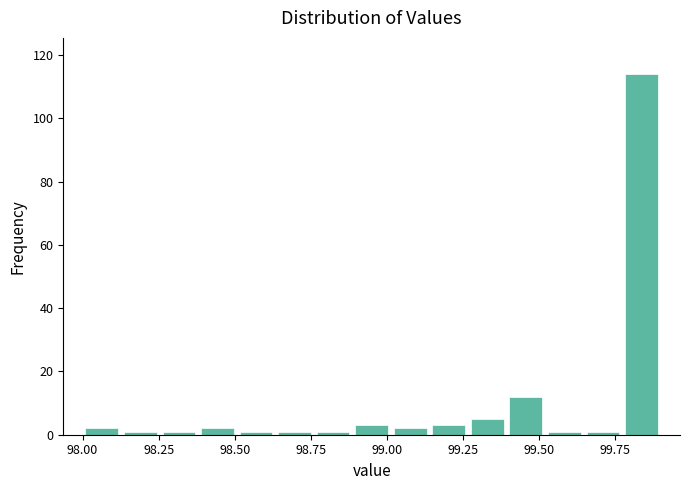

Read against the x-axis, roughly where is the centre of the tallest bar?

99.85